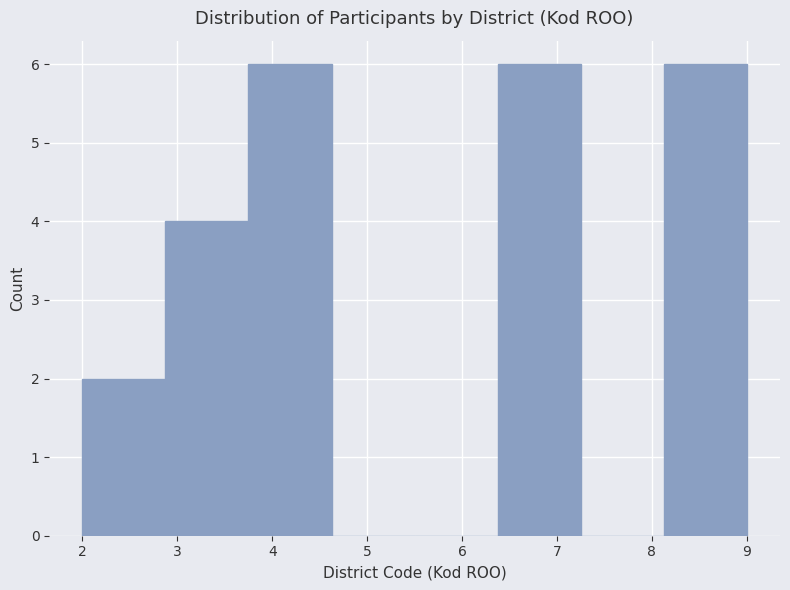

What is the height of the bar covering 2.0 to 2.9 on the x-axis? Neither the bar edges nor the heights are printed on the chart, so give them approximately, as read against the axes.

2